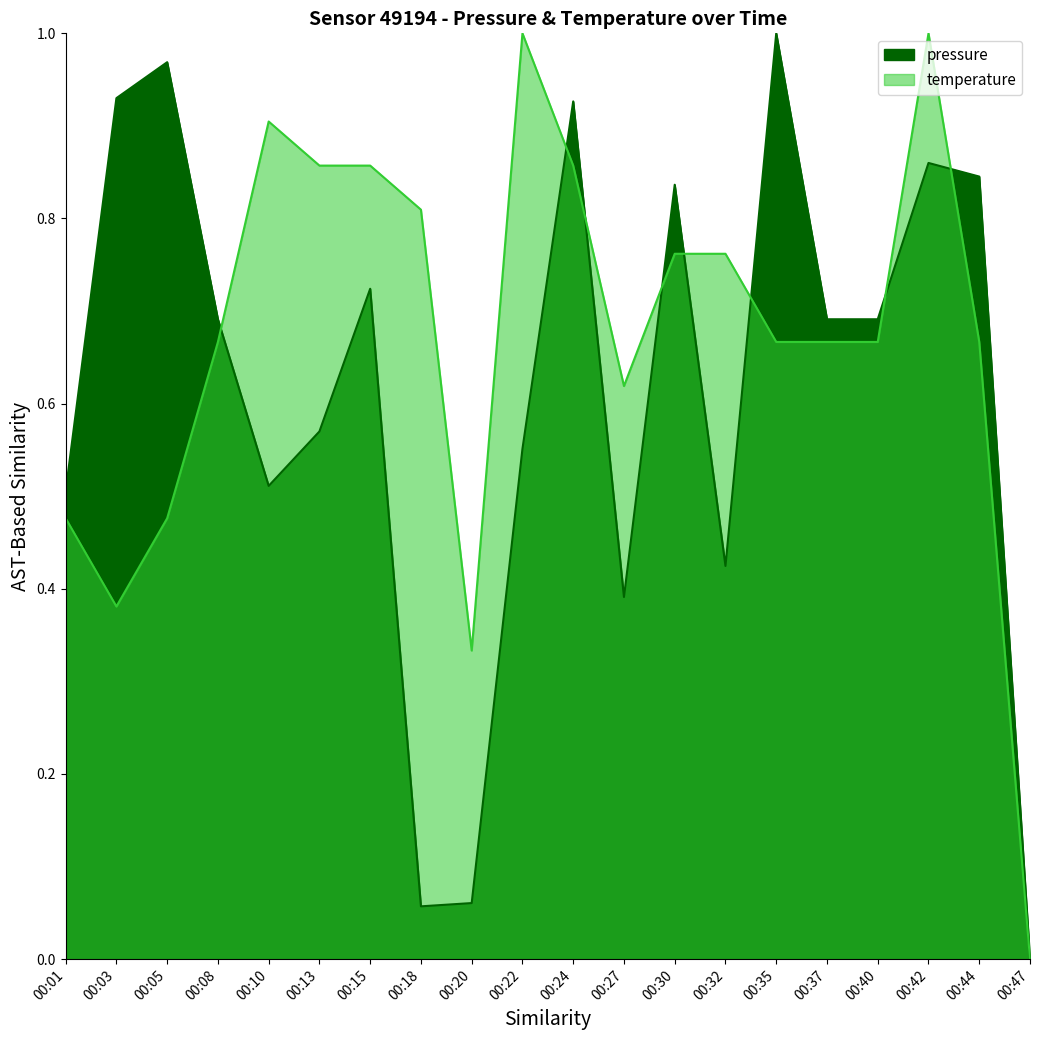

What is the sum of all temperature values?

13.4